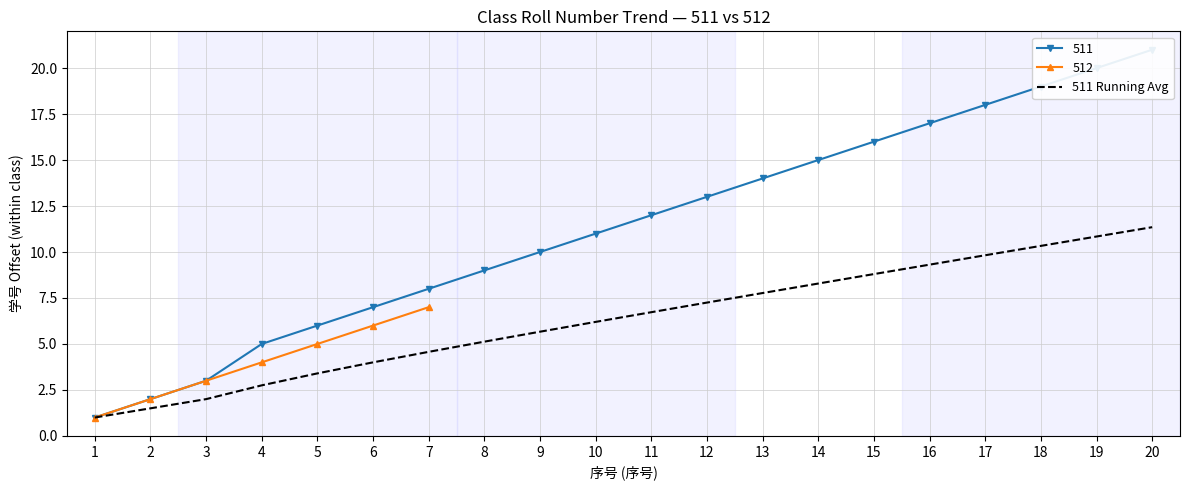

True or false: the data shows 7.8 at 13.

True